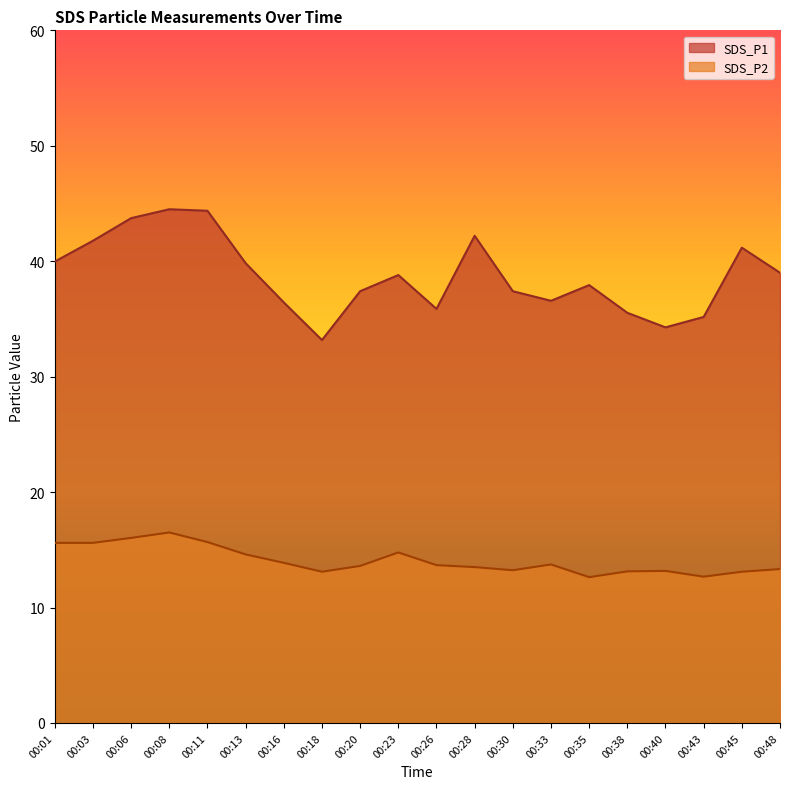

How many distinct data groups are displayed?

2